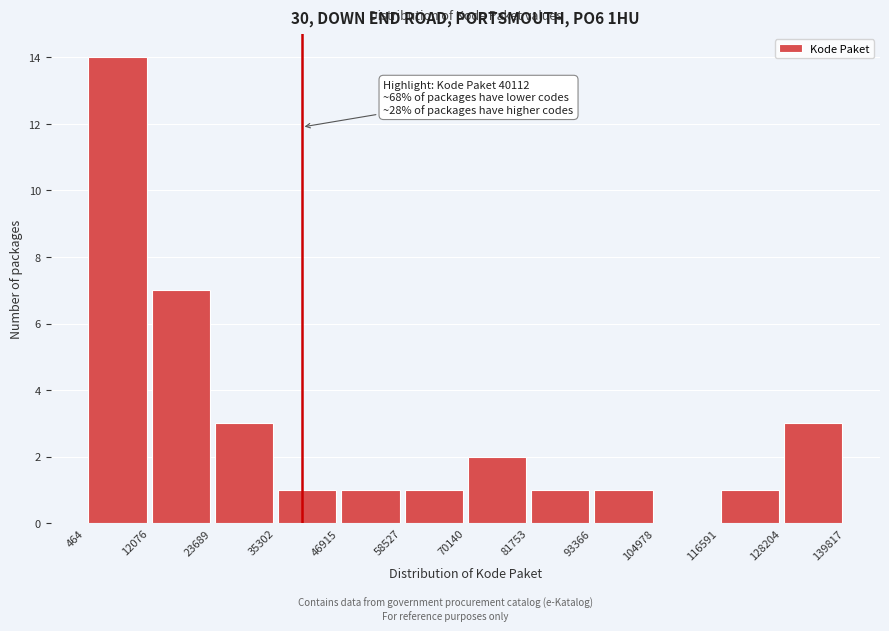

Which range on the x-axis has the tallest bar?

464 to 12076